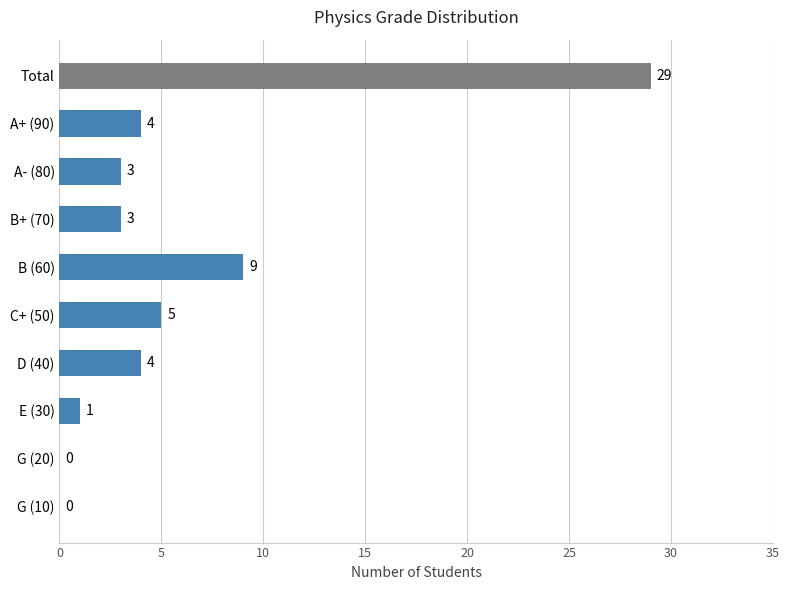

Reading bottom to top, transcribe all the data shown in this chart.

G (10)=0	G (20)=0	E (30)=1	D (40)=4	C+ (50)=5	B (60)=9	B+ (70)=3	A- (80)=3	A+ (90)=4	Total=29